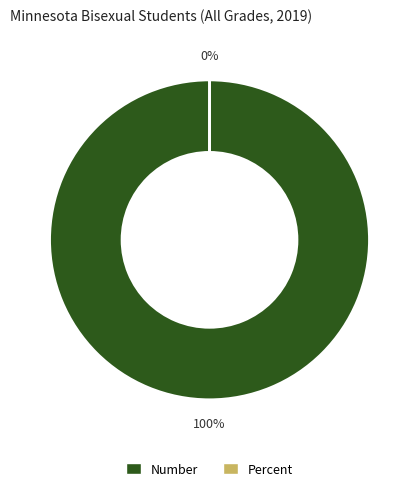

True or false: Number accounts for 90% of the total.

False